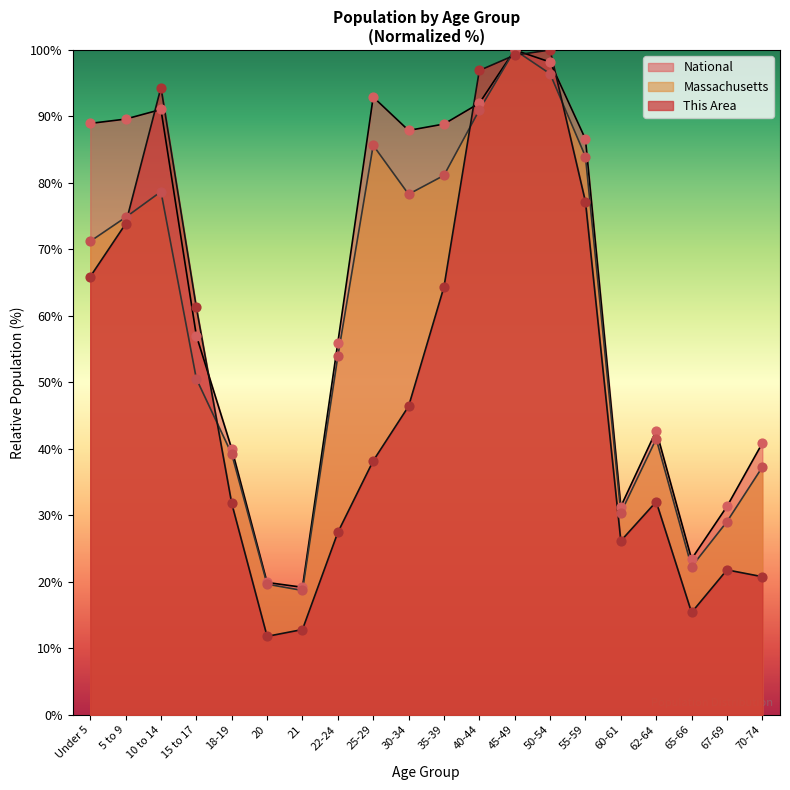

At how many categories does at least one series exceed 26?

17